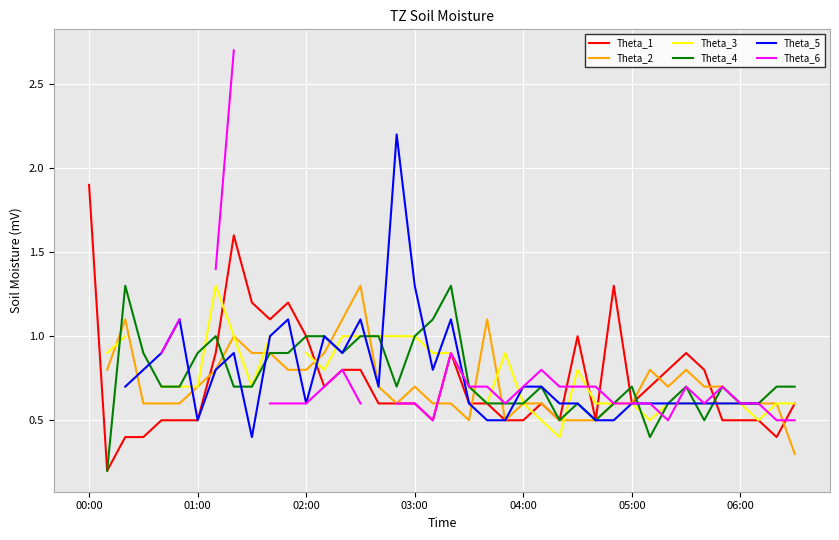

Which category has the highest value in the Theta_1 series?

00:00